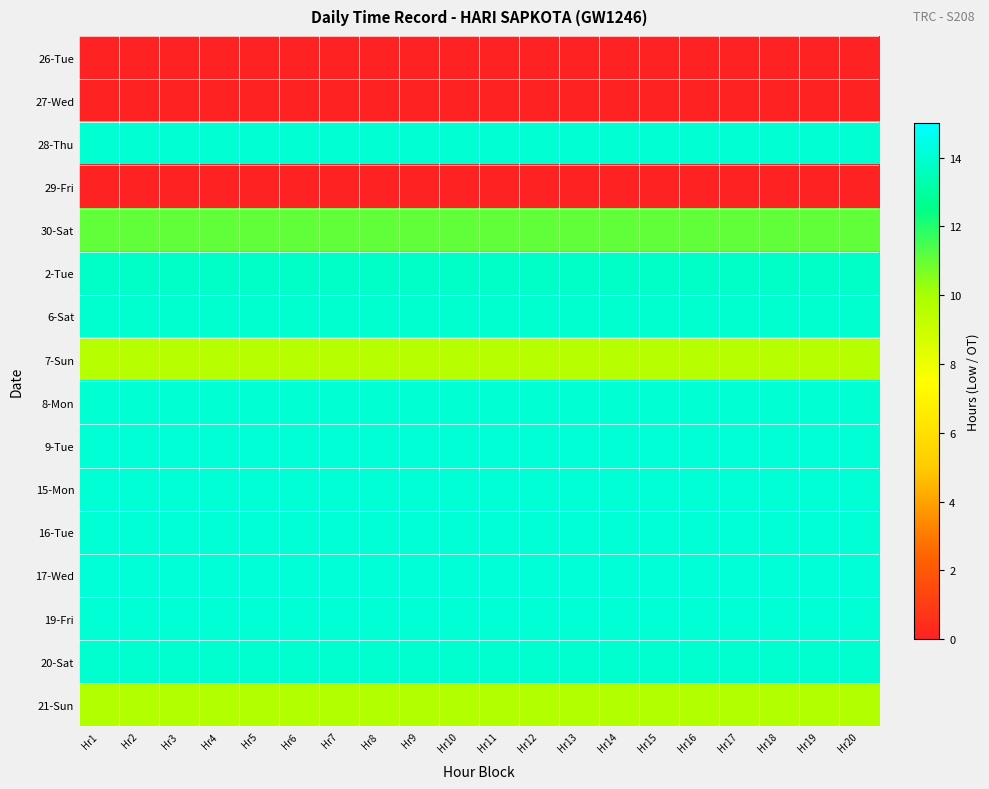

Which has a higher value, Hr20 or Hr10?

Hr20